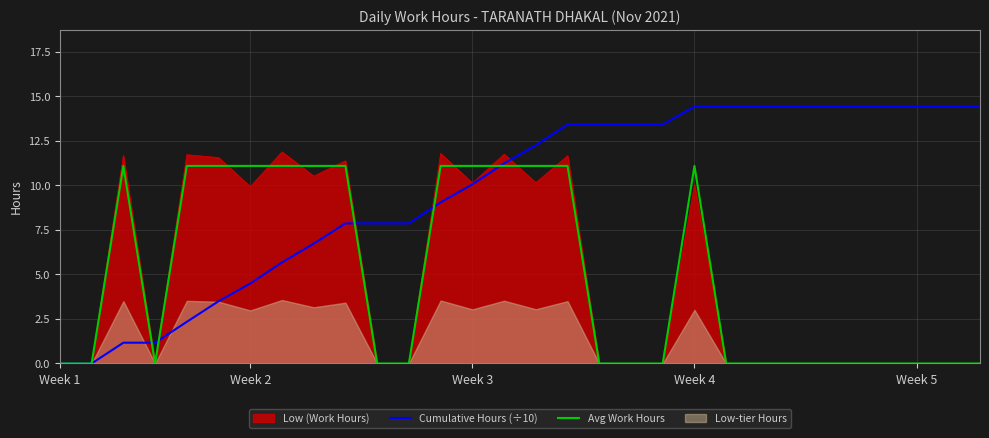

True or false: Avg Work Hours has a value of 11.1 at 16.

True